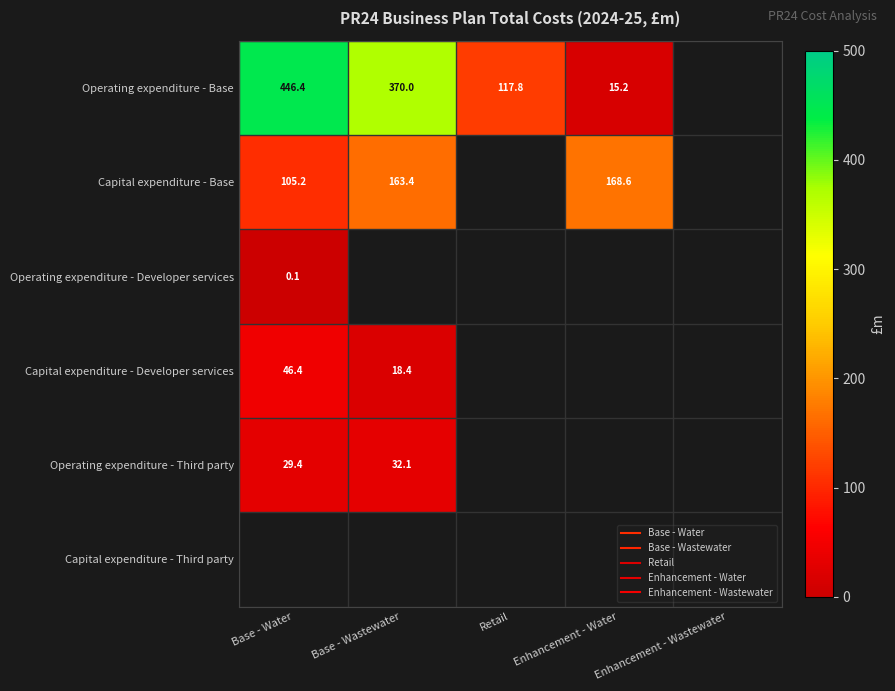

True or false: Capital expenditure - Base has a value of 168.6 at Enhancement - Water.

True